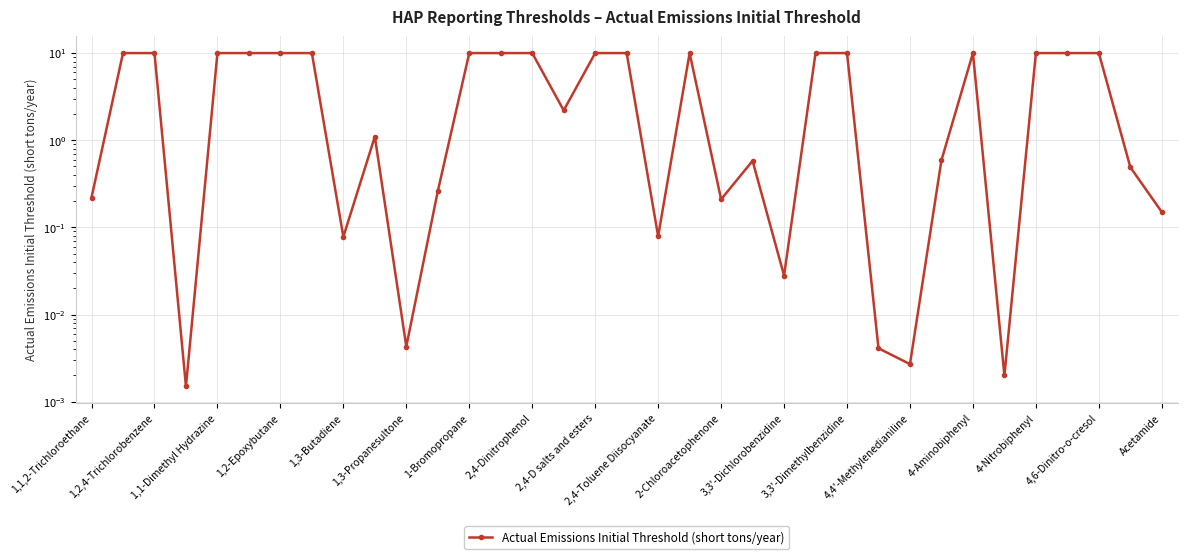

How many lines are shown in the chart?

1